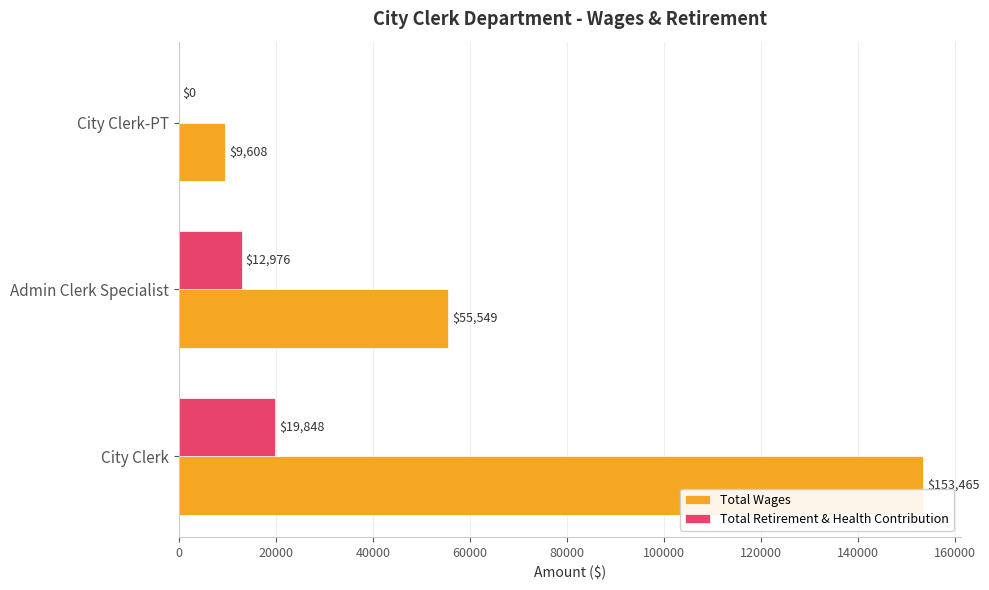

What is the sum of the Total Retirement & Health Contribution values at City Clerk-PT and Admin Clerk Specialist?

12976